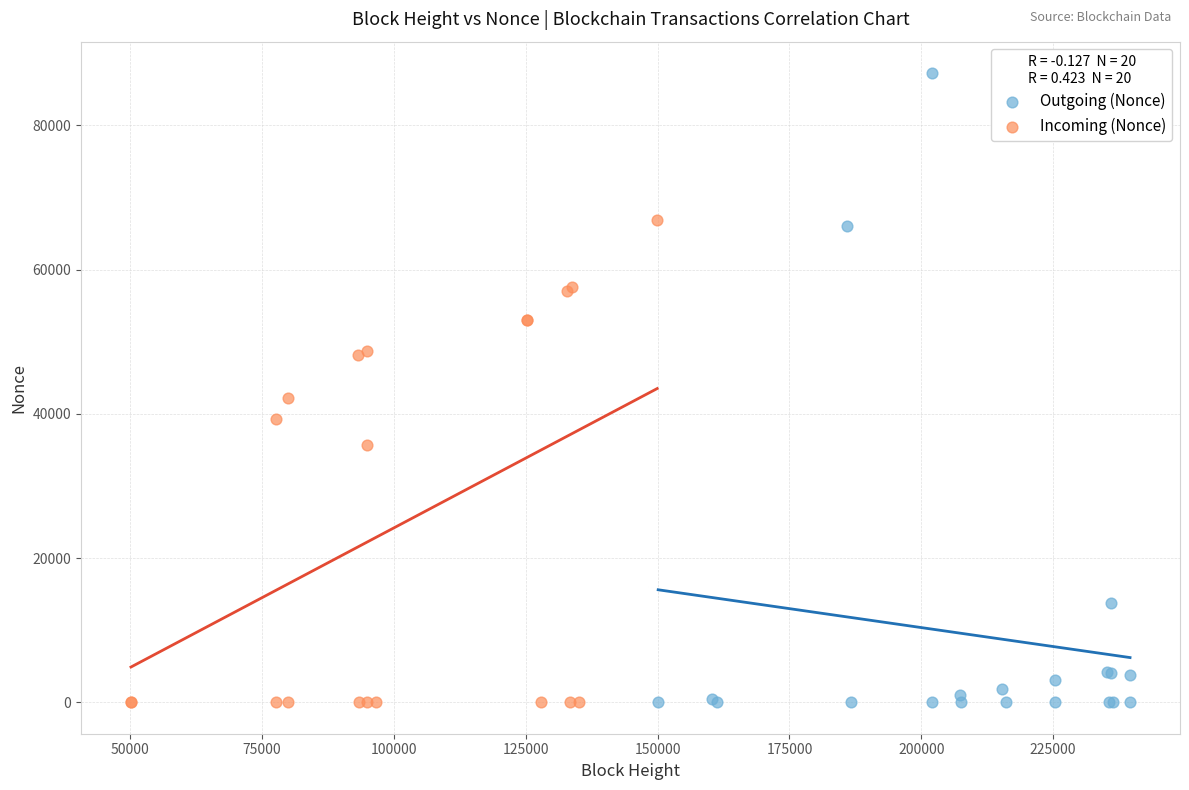

Which series has the widest spread of Y values?

Outgoing (Nonce)